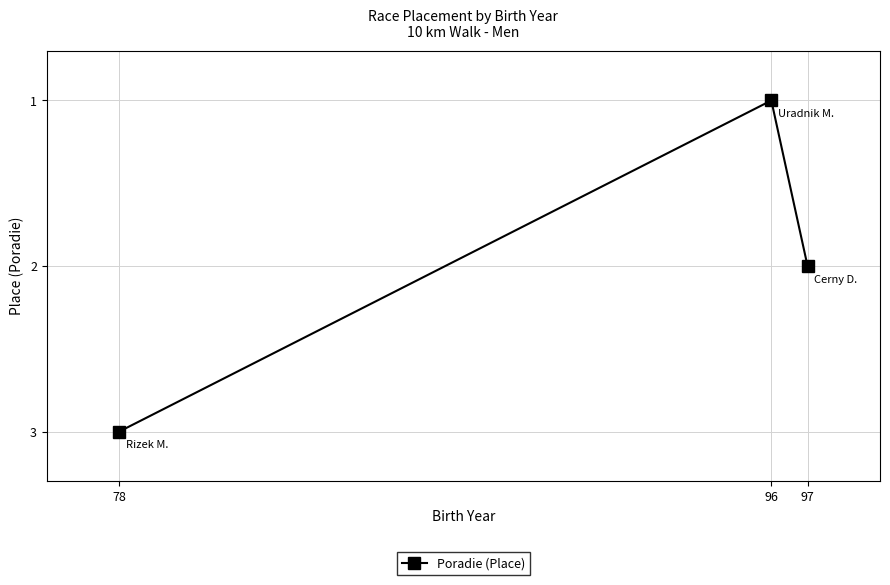

What is the difference between the values at 97 and 96?

1